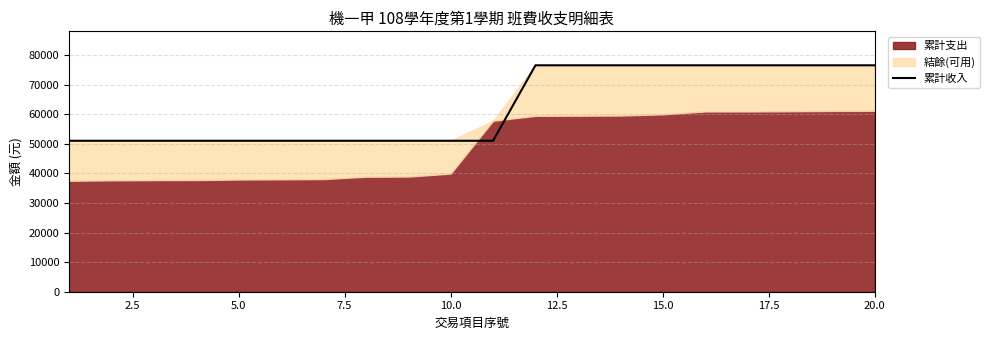

What is the sum of all values?

1249500